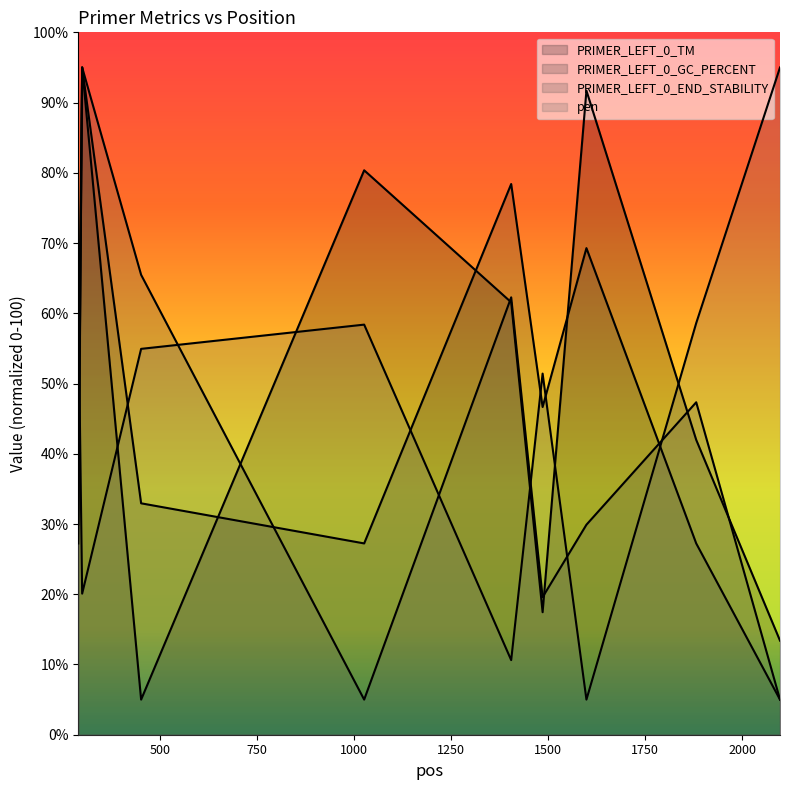

Where is the first local maximum for pen?

1026